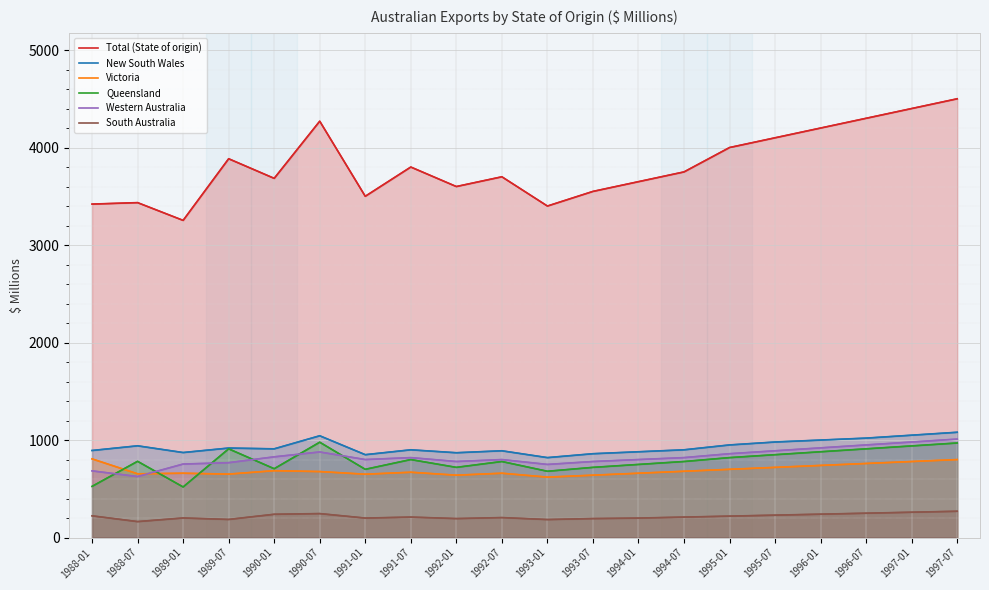

What is the minimum value for Queensland?

519